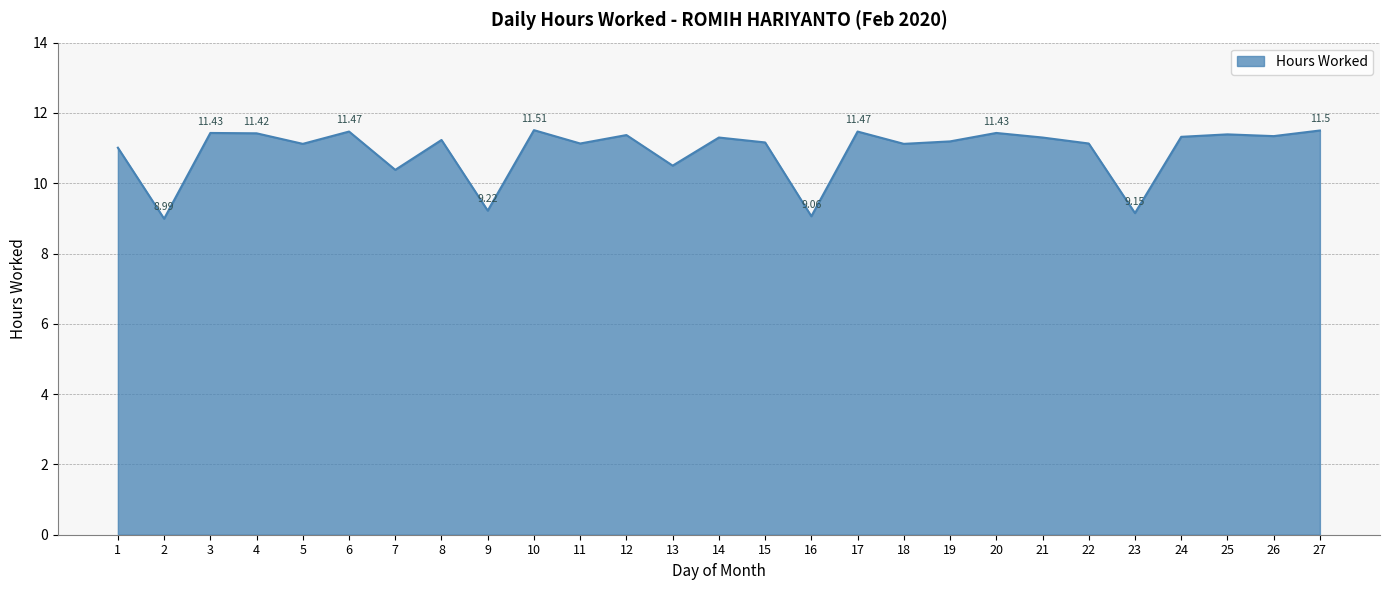

What is the difference between the maximum and minimum values?

2.5